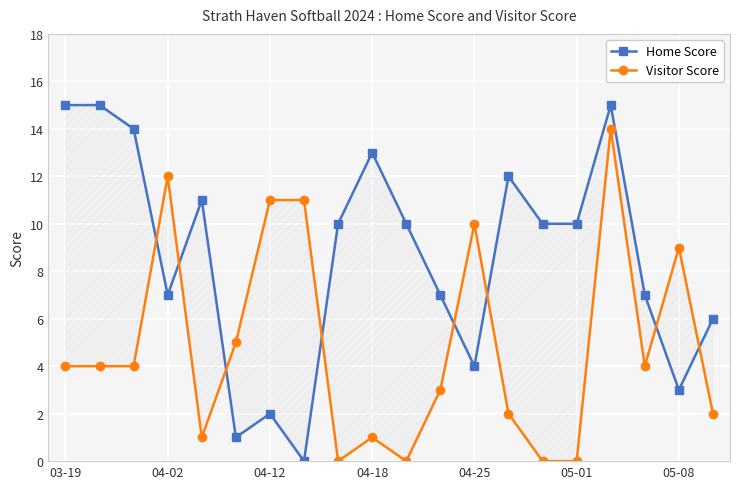

Which series ends up on top after the final intersection of Visitor Score and Home Score?

Home Score